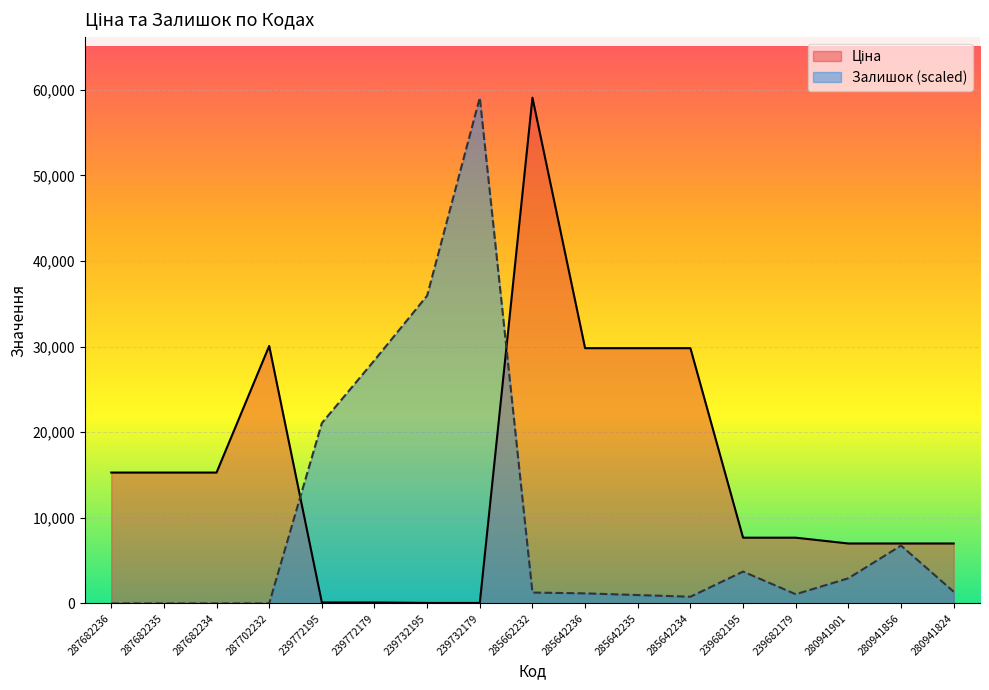

How many intersections are there between Ціна and Залишок?

2